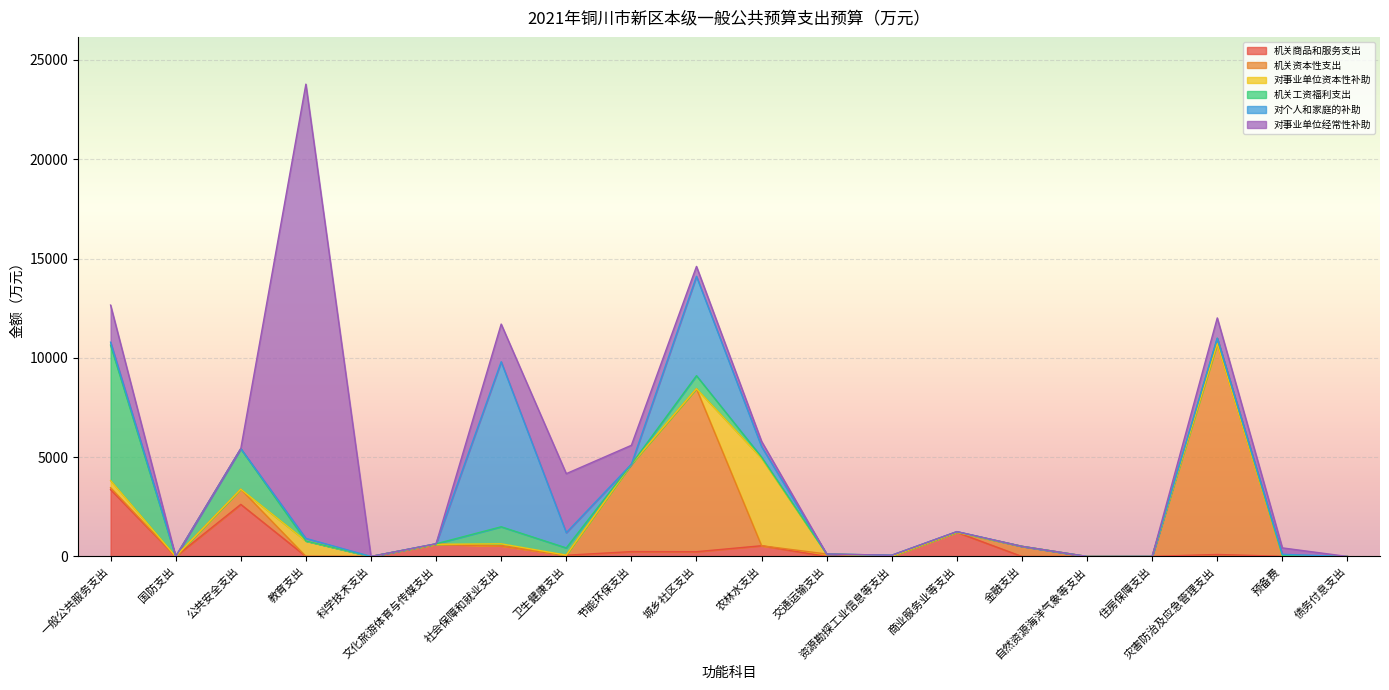

At 资源勘探工业信息等支出, list the series in order from smallest to largest.

机关资本性支出, 对事业单位资本性补助, 对个人和家庭的补助, 对事业单位经常性补助, 机关商品和服务支出, 机关工资福利支出